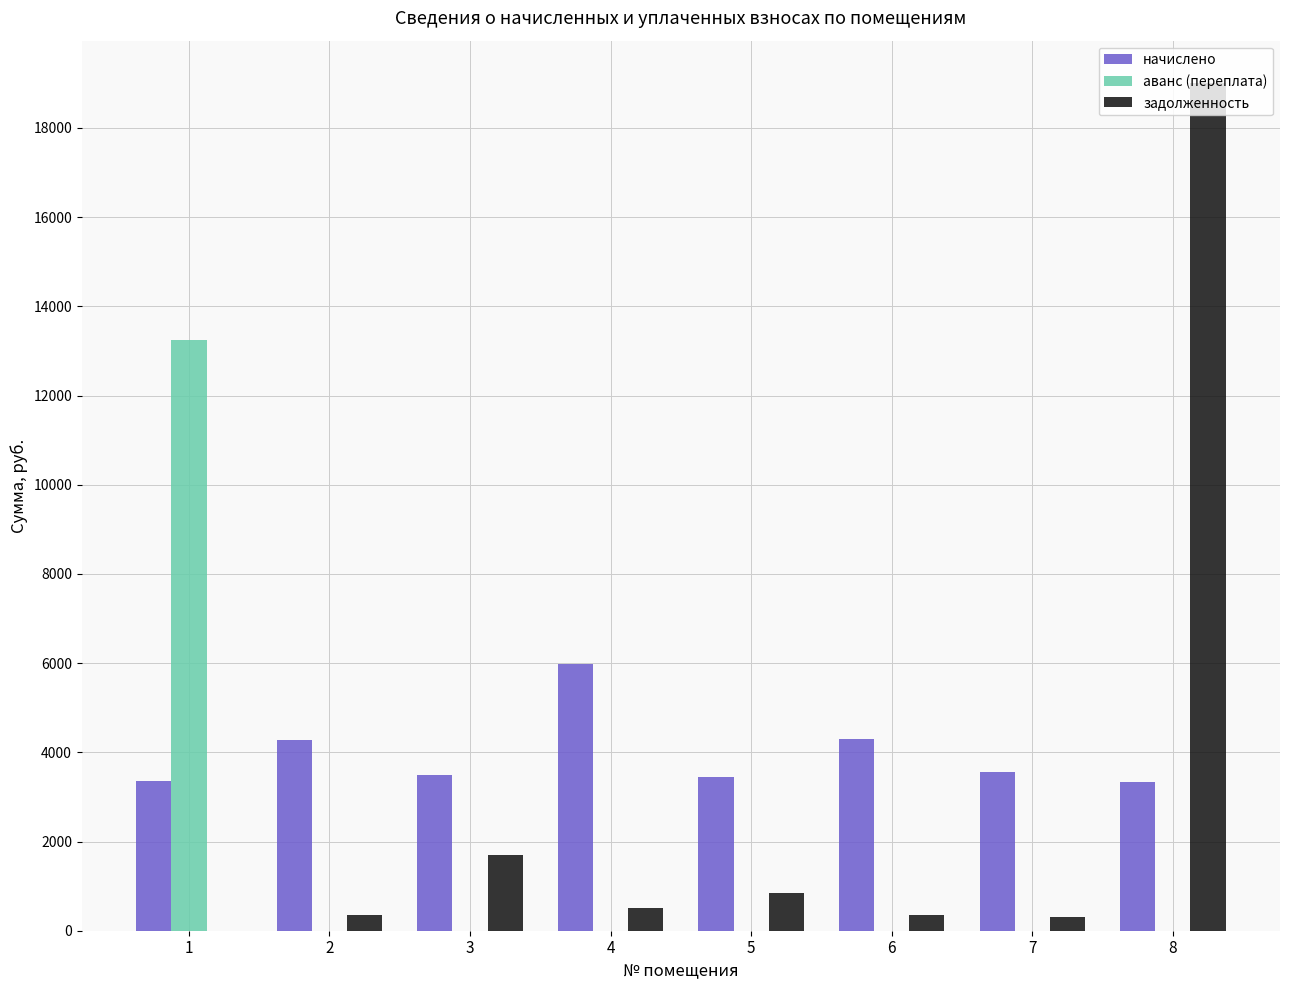

Count the number of categories in the chart.

8